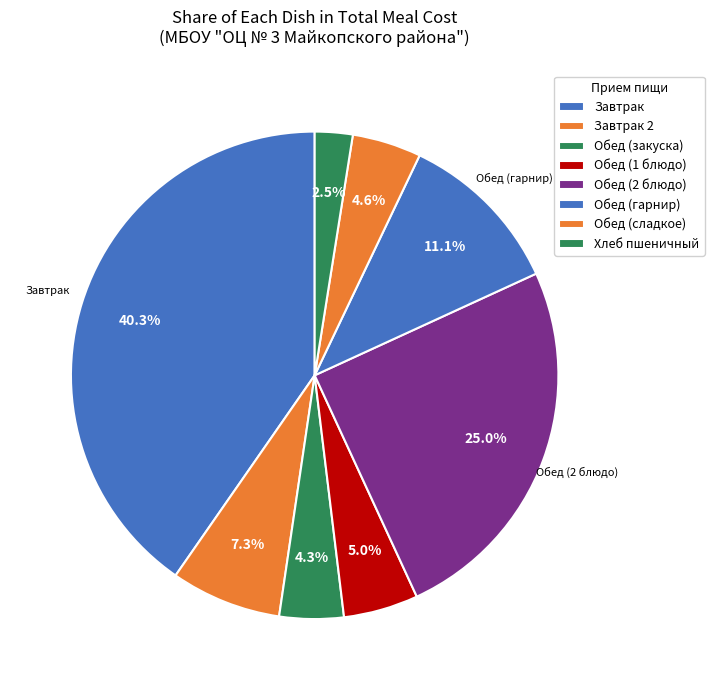

Is there any slice that represents more than half of the pie?

No